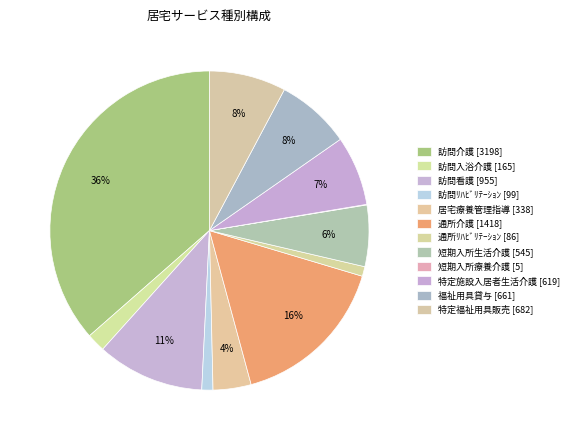

Which slice is the smallest?

短期入所療養介護